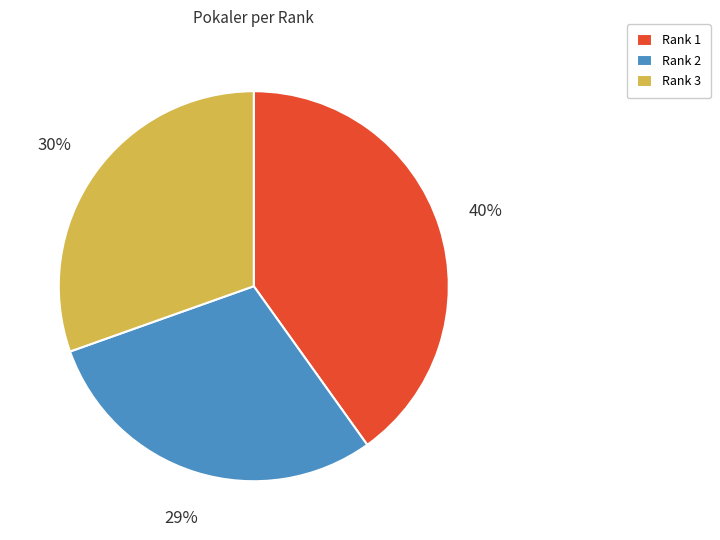

What is the smallest slice in the pie chart?

Rank 2